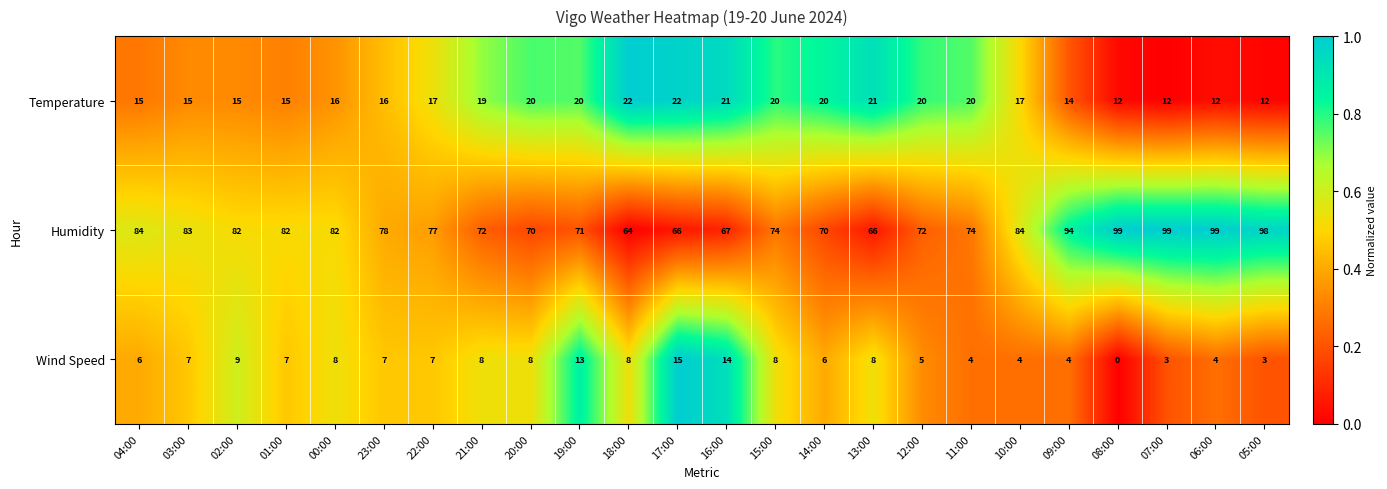

What is the total value across all series at 12:00?

97